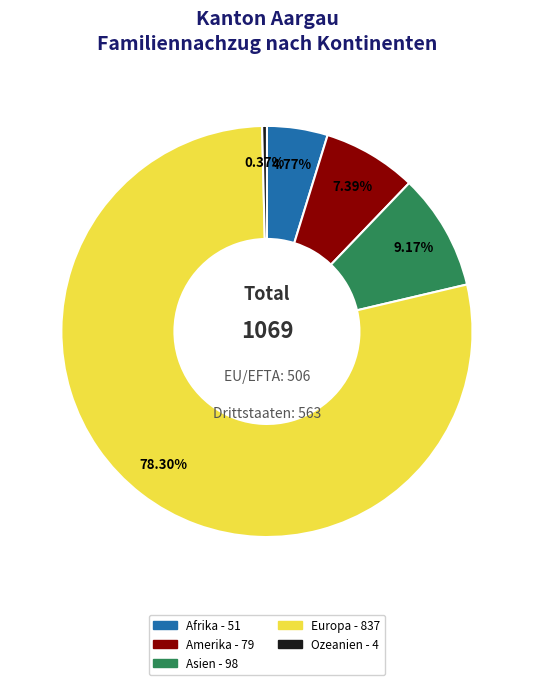

Which category has the smallest portion of the pie?

Ozeanien